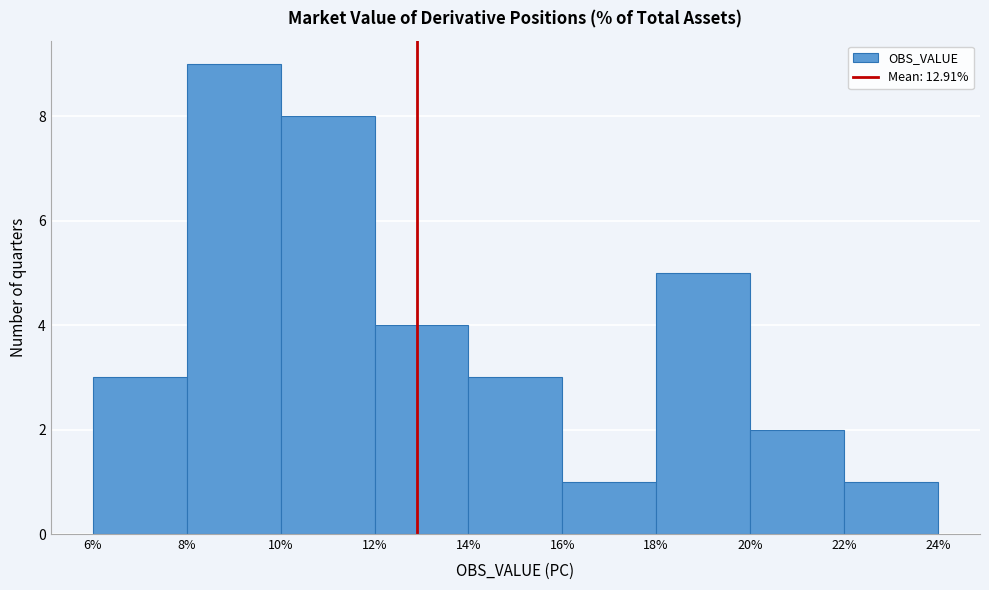

Over which range of the x-axis is the bar tallest?

8% to 10%